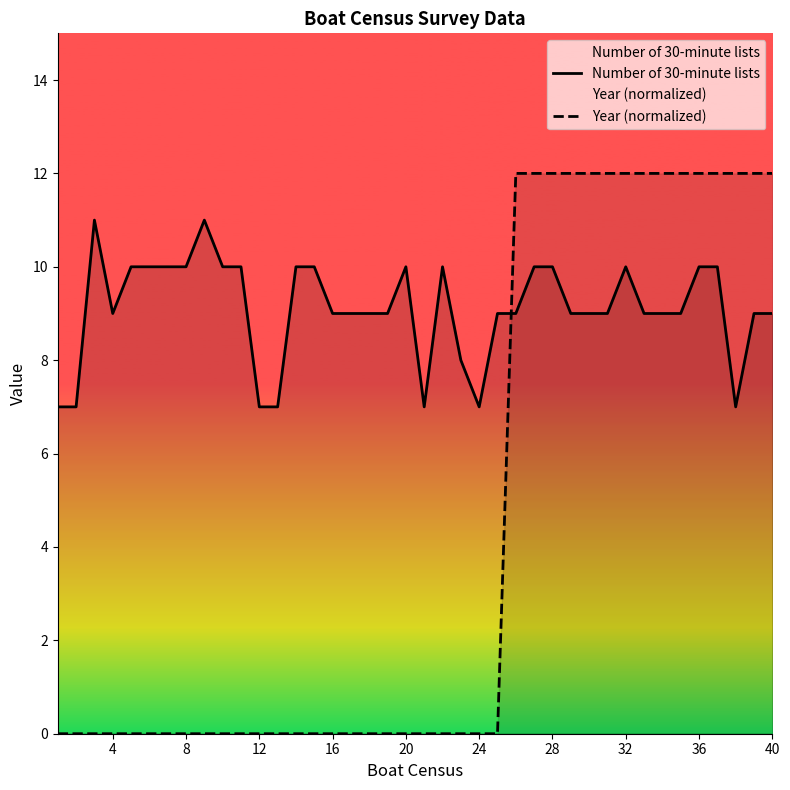

What are all the series names shown in the legend?

Number of 30-minute lists, Year (normalized)